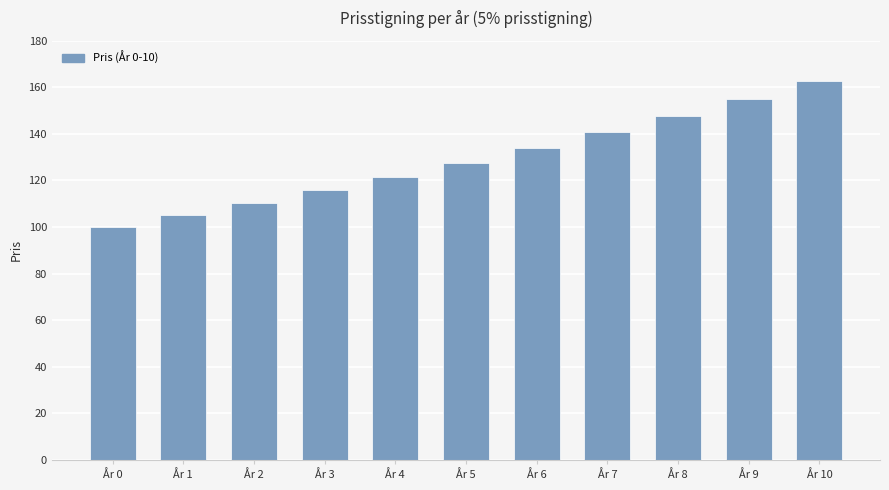

What is the greatest value displayed?

162.9